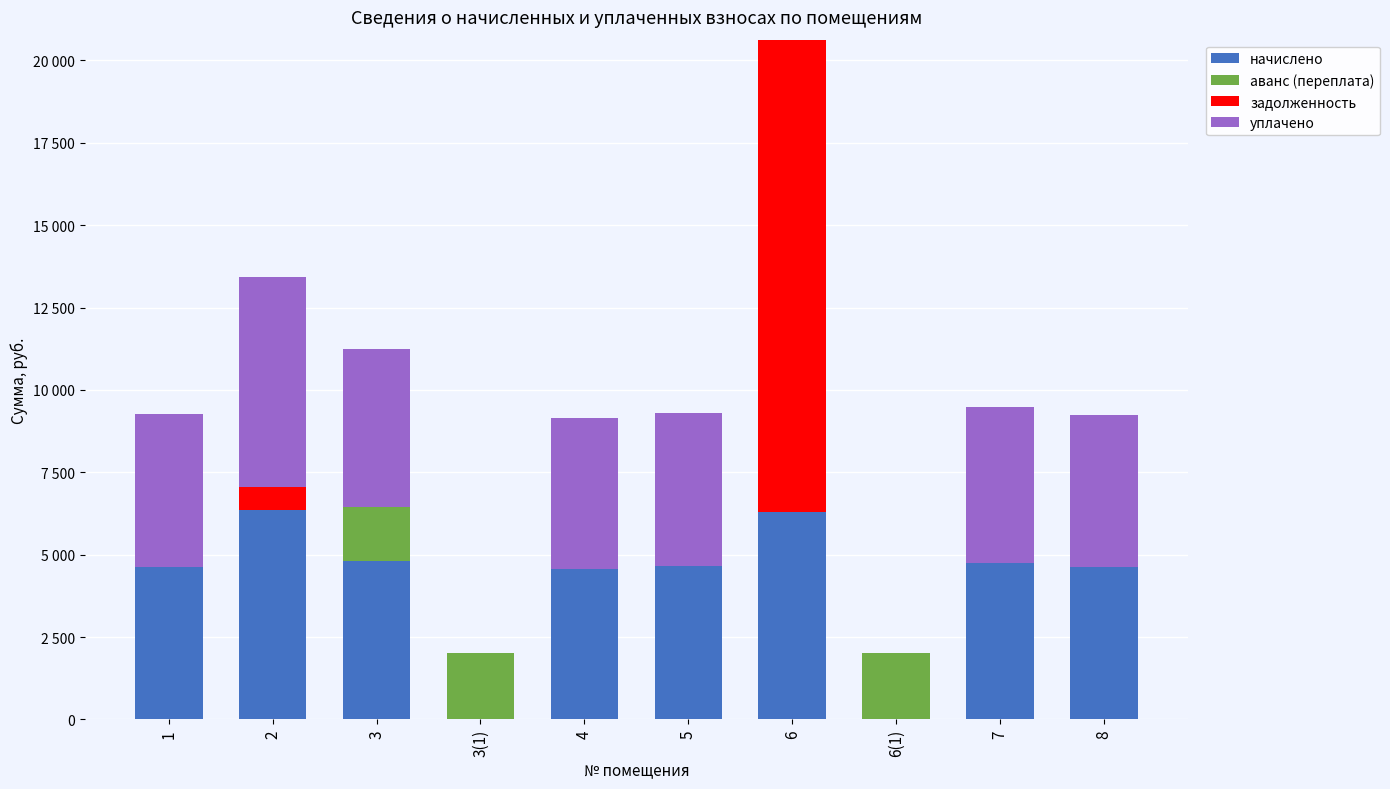

Is it true that начислено equals 6359.0 at 2?

True